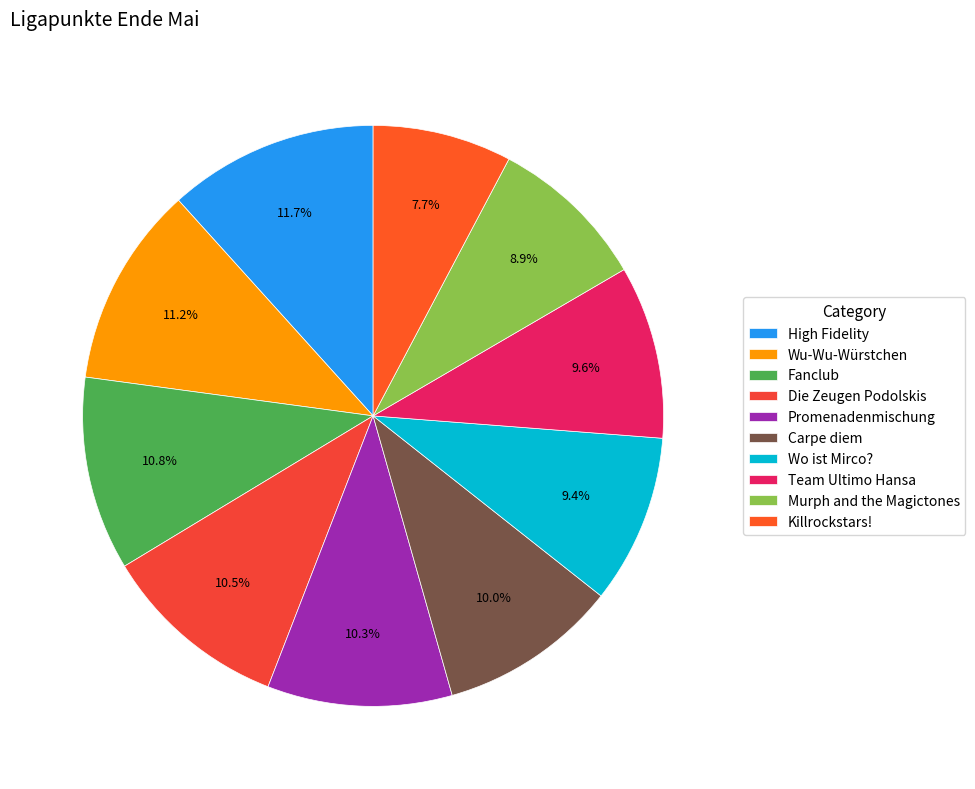

Is High Fidelity the majority of the pie?

No